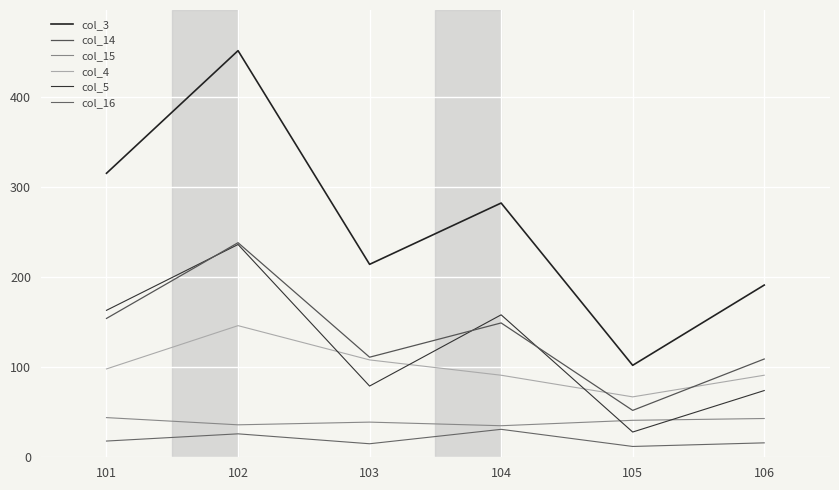

Is the value of col_3 at 101 greater than the value of col_15 at 101?

Yes